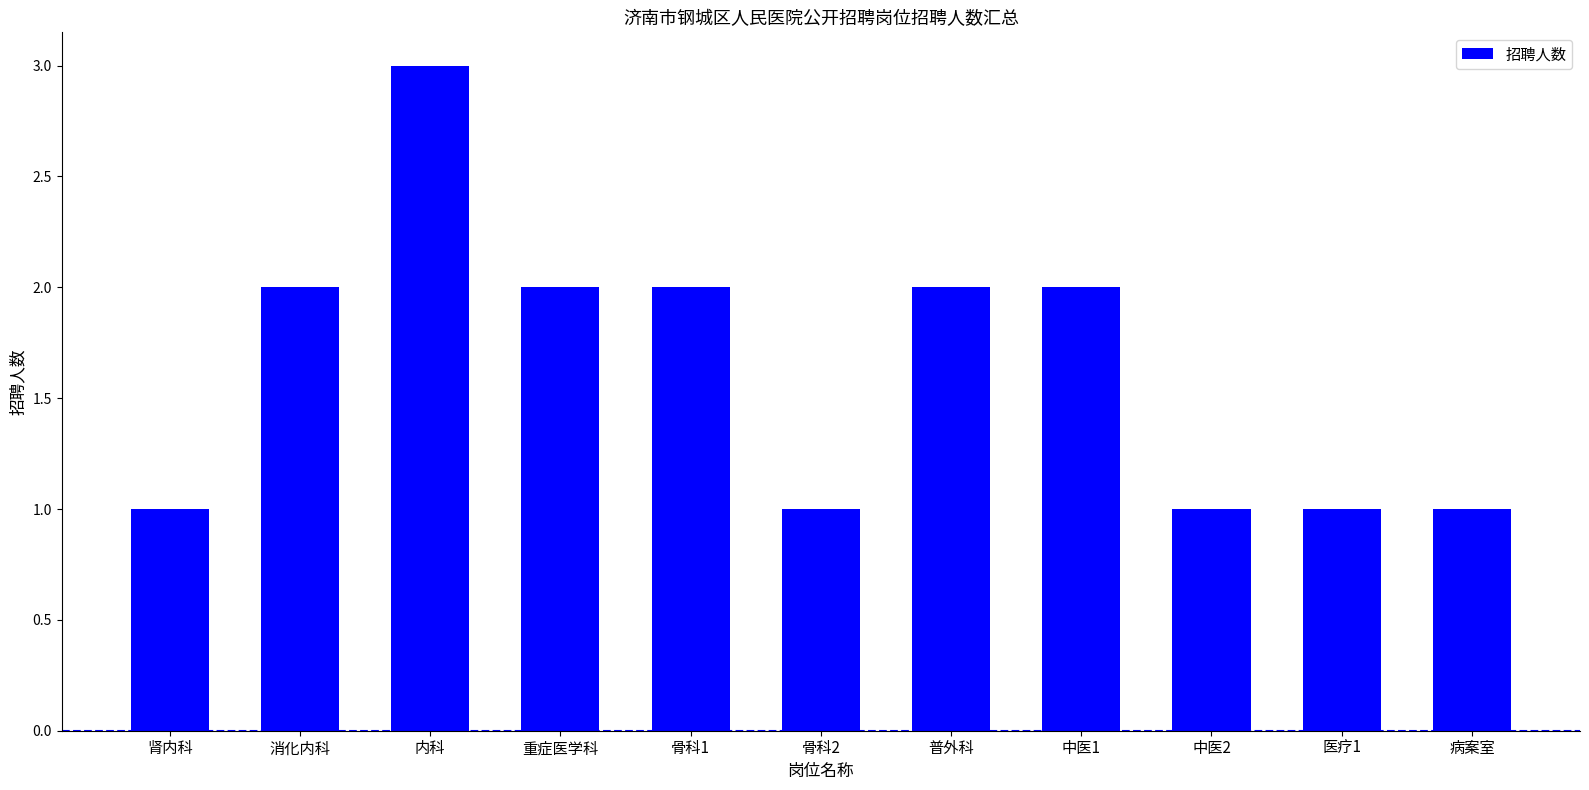

What is the label of the 4th bar from the right?

中医1